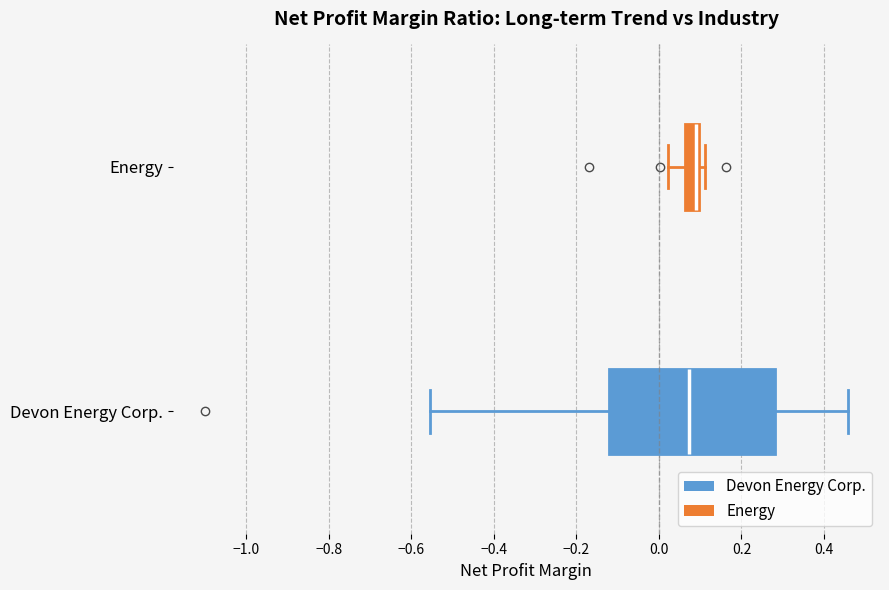

Reading bottom to top, transcribe this box plot: for each box, give where its median line is, the range the box spans, and where its two whiskers end, as read against the x-axis. The values are not printed on the chart, so give them approximately, as read against the axis.

Devon Energy Corp.: median 0.08, box -0.12 to 0.28, whiskers -0.56 to 0.46
Energy: median 0.10 (just left of the box's right edge), box 0.06 to 0.10, whiskers 0.02 to 0.12